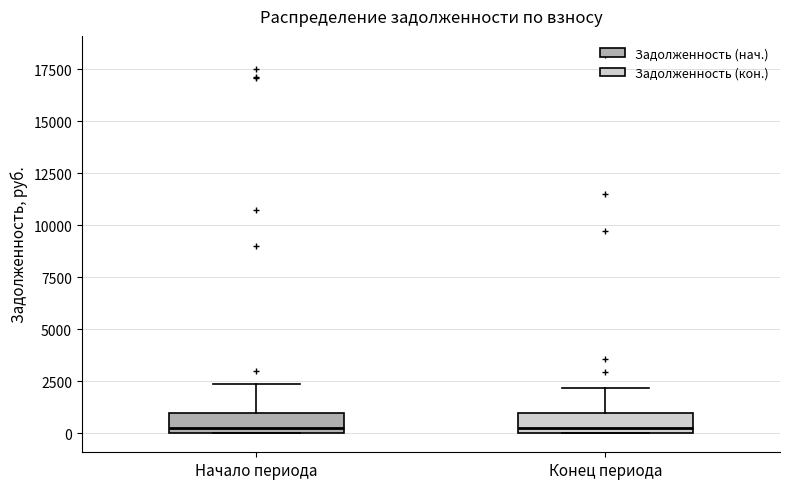

Where does the median line of the box for Конец периода sit on the y-axis? The values are not printed on the chart, so give them approximately, as read against the axis.

500